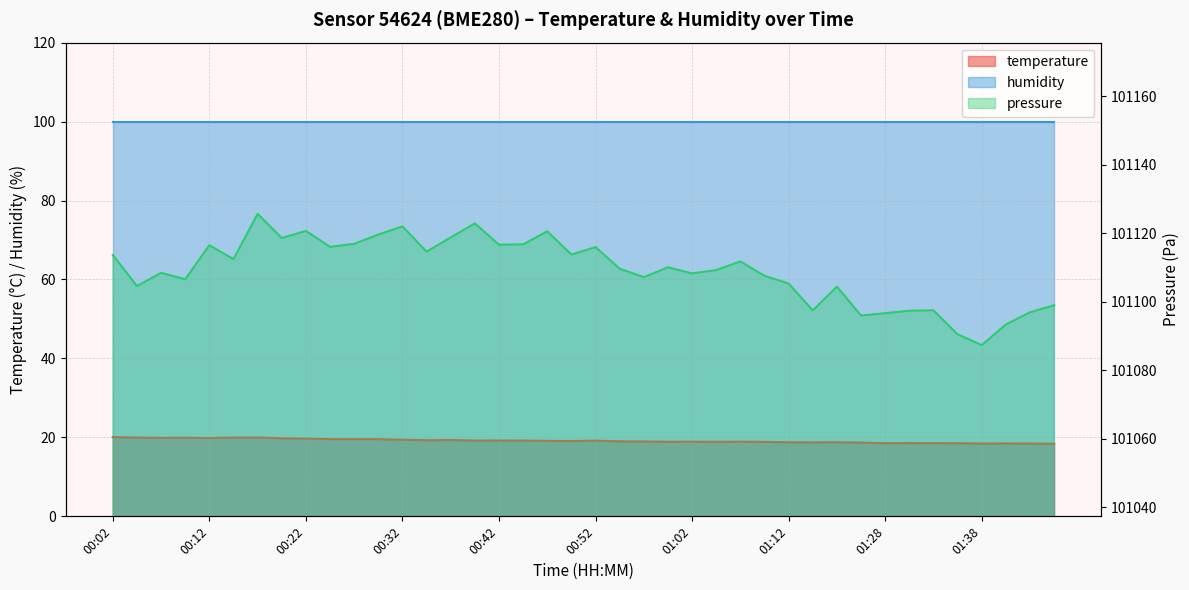

True or false: the data has more than 0 interior local peaks.

True